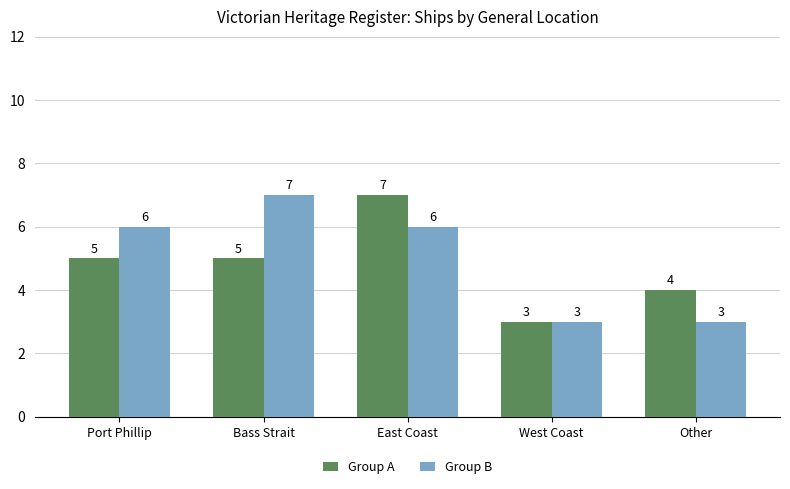

Between Port Phillip and Bass Strait, which series saw the biggest shift?

Group B